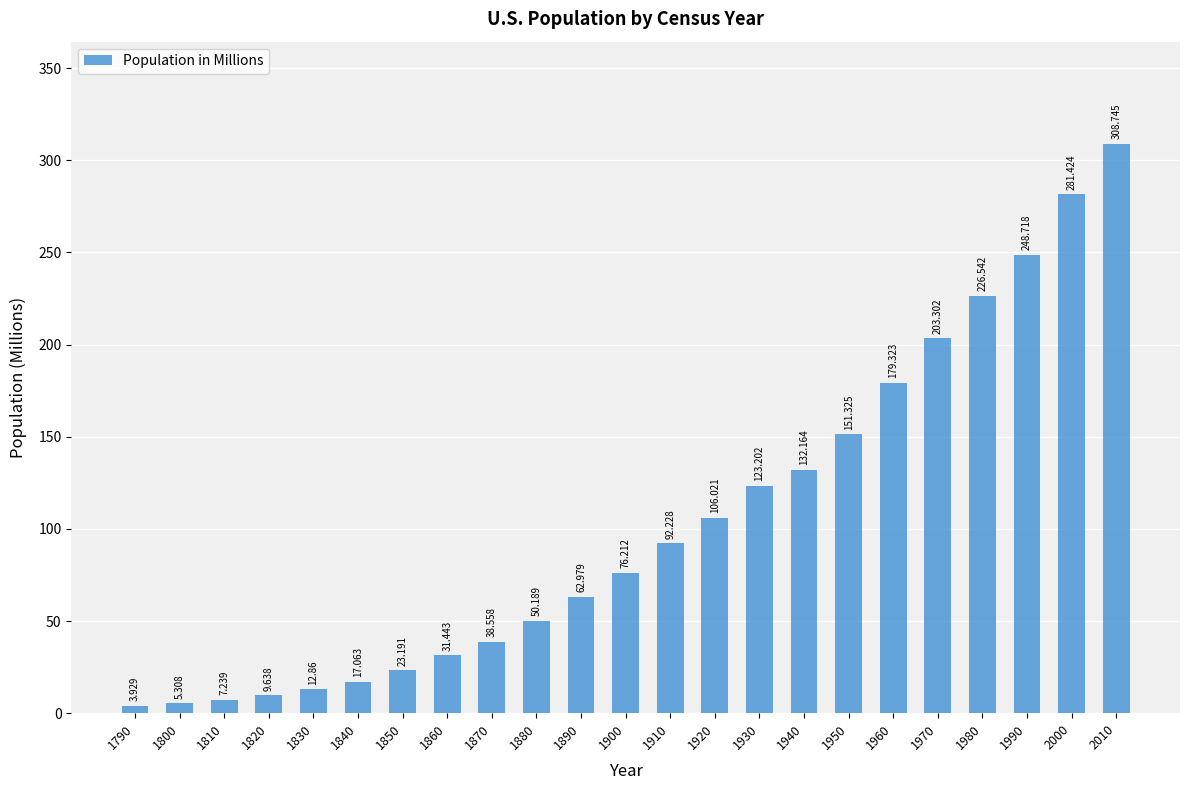

Does the chart contain any negative values?

No